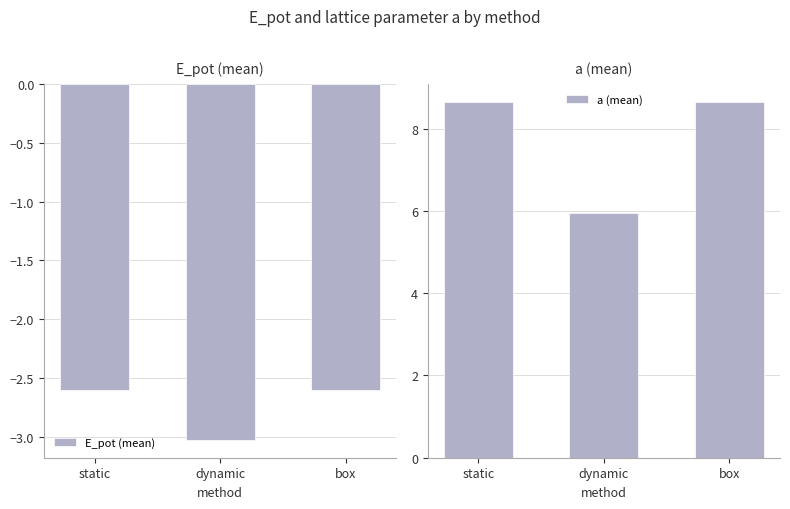

Which series has the largest total across all categories?

a (mean)